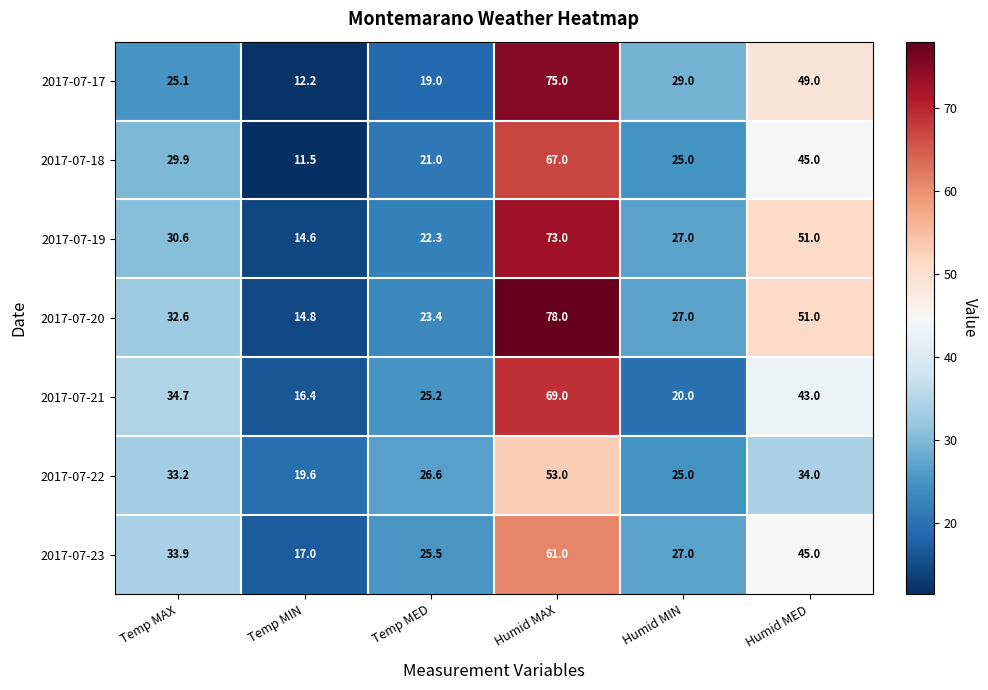

Which series has the largest total across all categories?

2017-07-20